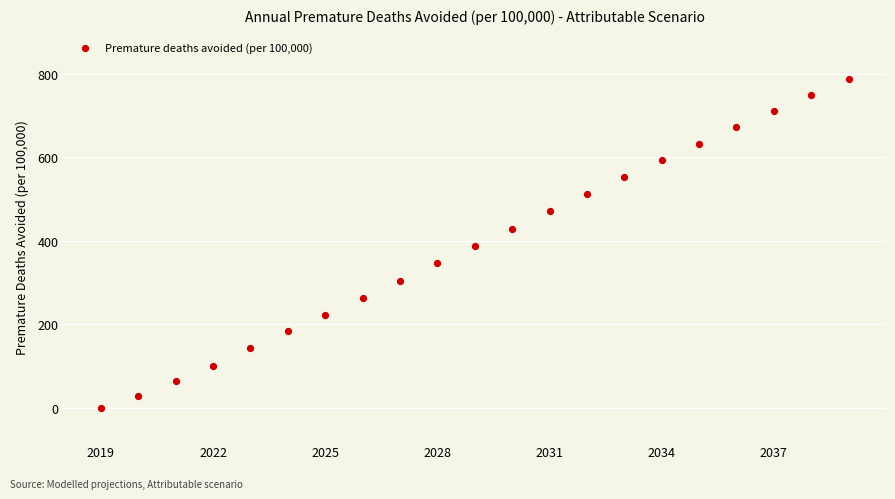

What is the range of Y values (max minus min)?

787